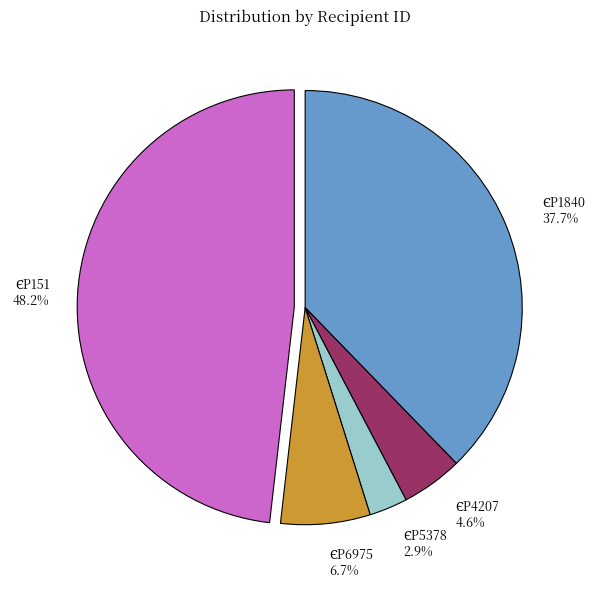

Does any single category account for the majority?

No